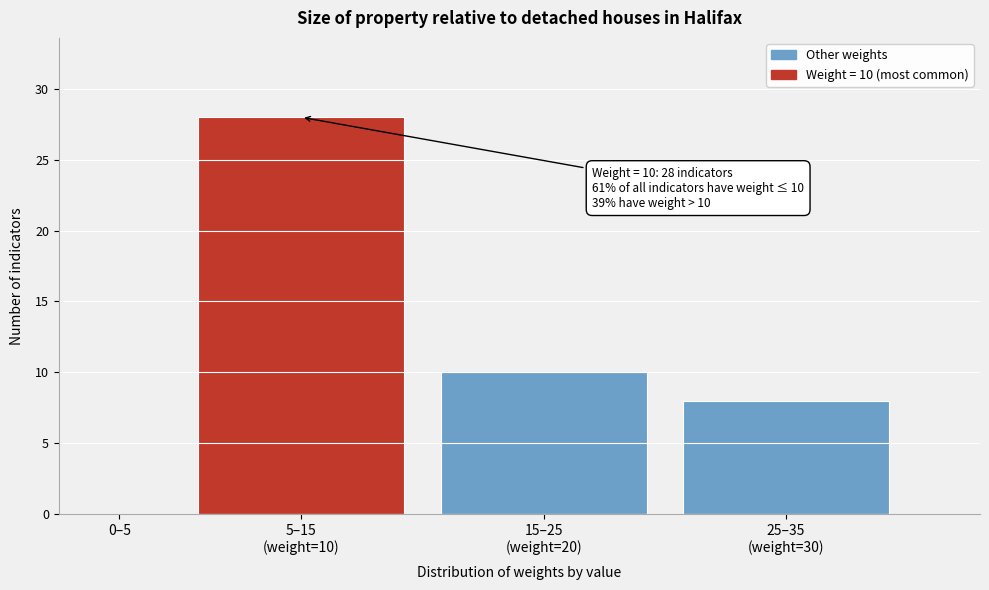

Is it true that the value at 0–5 is 0?

True